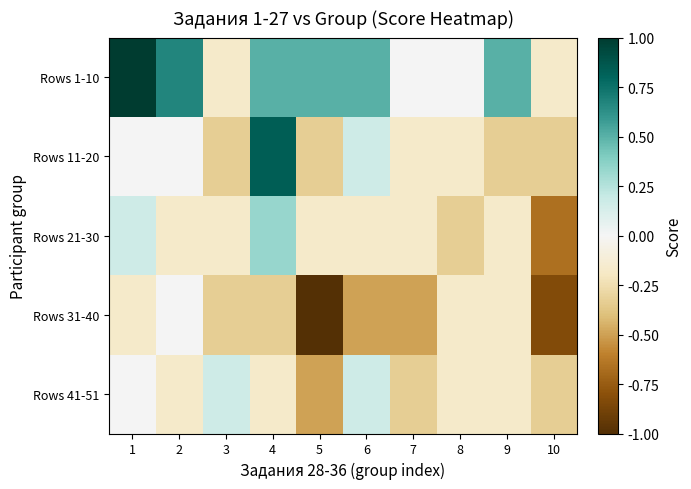

At 1, list the series in order from largest to smallest.

Rows 1-10, Rows 21-30, Rows 11-20, Rows 41-51, Rows 31-40